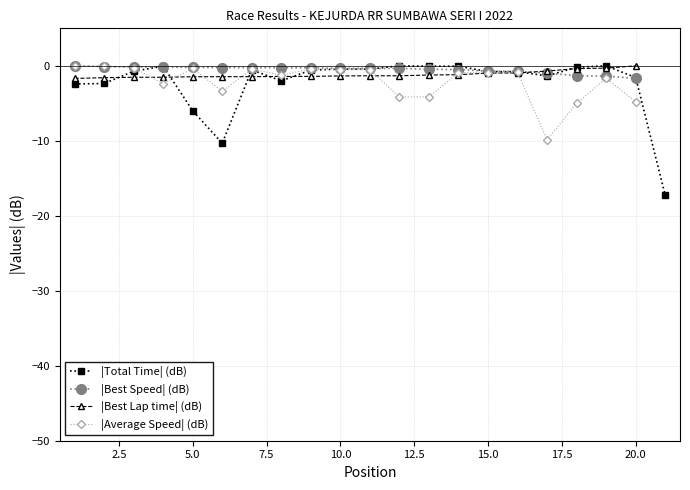

Does the chart display data point markers on the line(s)?

Yes